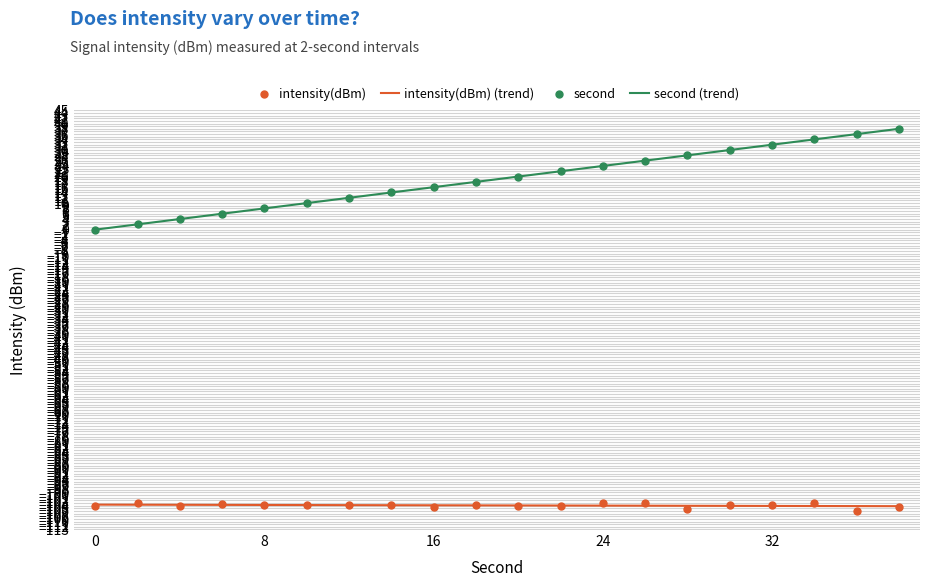

At how many categories does at least one series exceed -7?

20